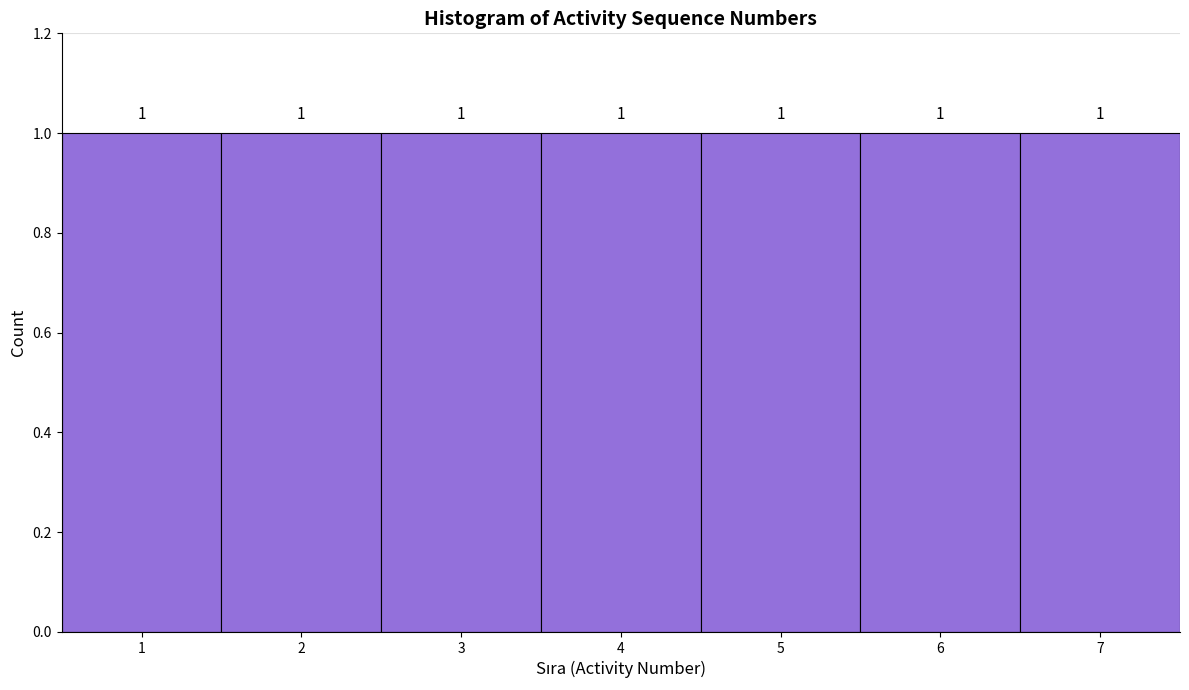

Reading left to right, transcribe this chart: for each bar, give the range it covers on the x-axis and its height.

0.5 to 1.5: 1
1.5 to 2.5: 1
2.5 to 3.5: 1
3.5 to 4.5: 1
4.5 to 5.5: 1
5.5 to 6.5: 1
6.5 to 7.5: 1